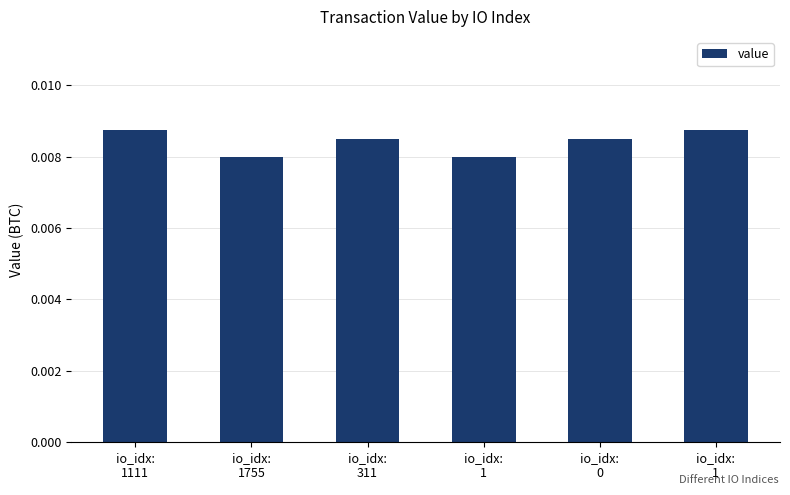

How many series are shown in this chart?

1